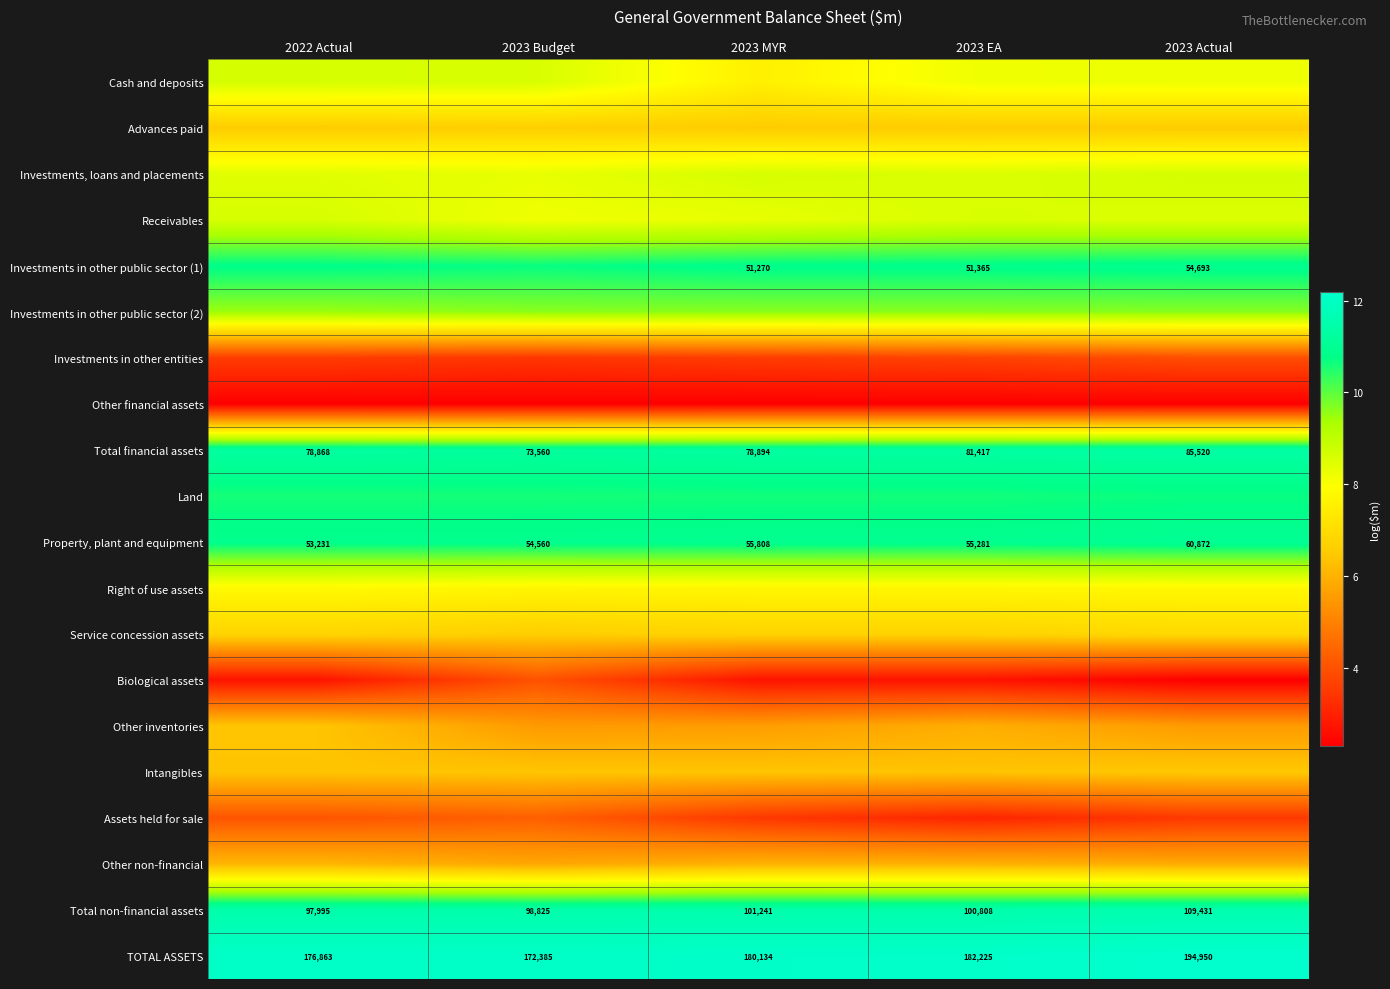

What is the highest value of the Cash and deposits series?

8.6